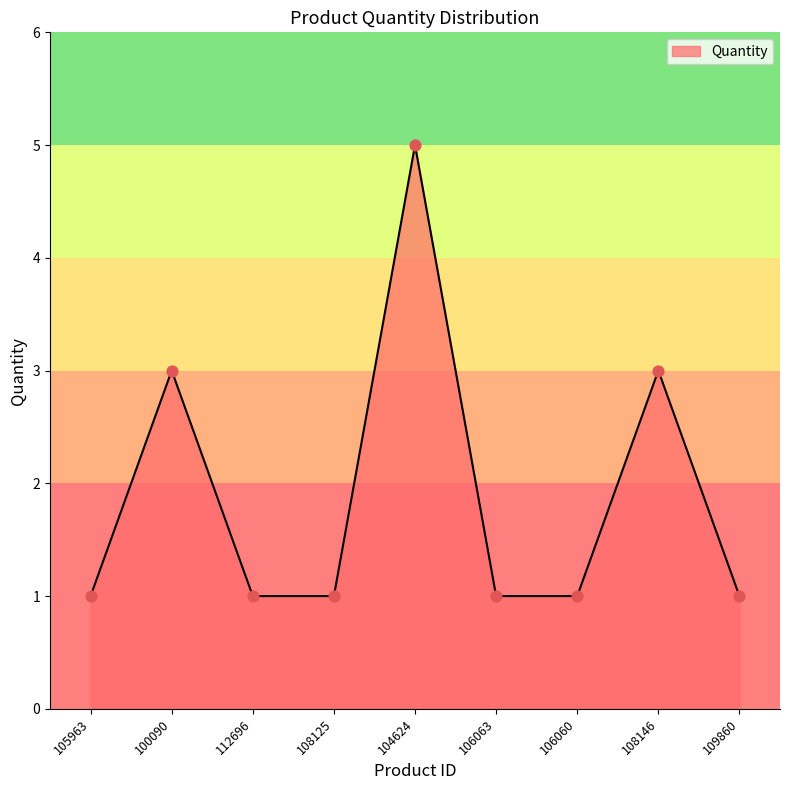

Between 105963 and 104624, which is larger?

104624